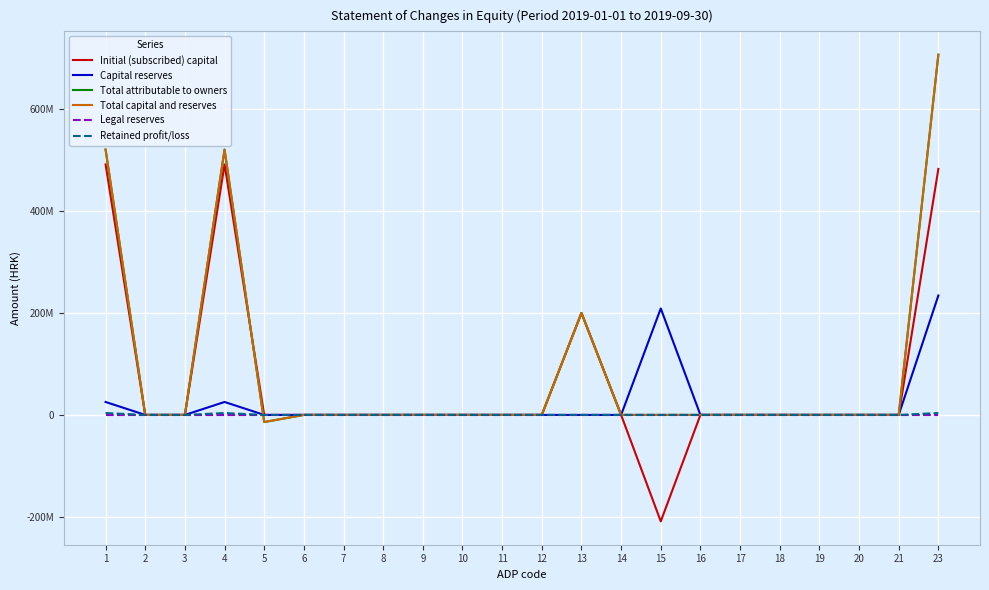

Does the chart have visible grid lines?

Yes